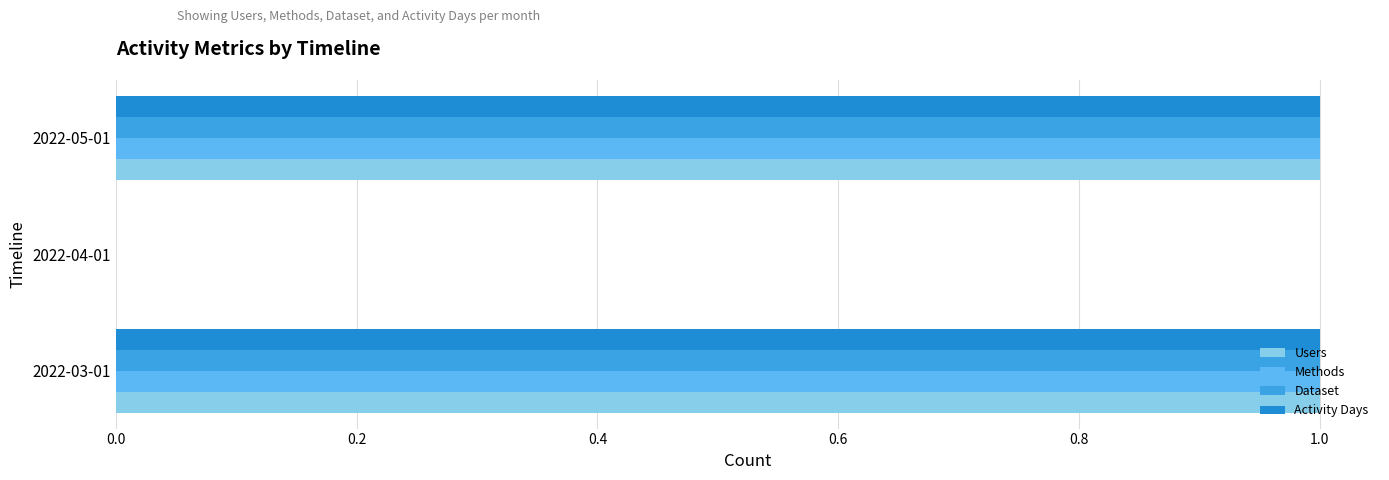

Which series has the largest total across all categories?

Users